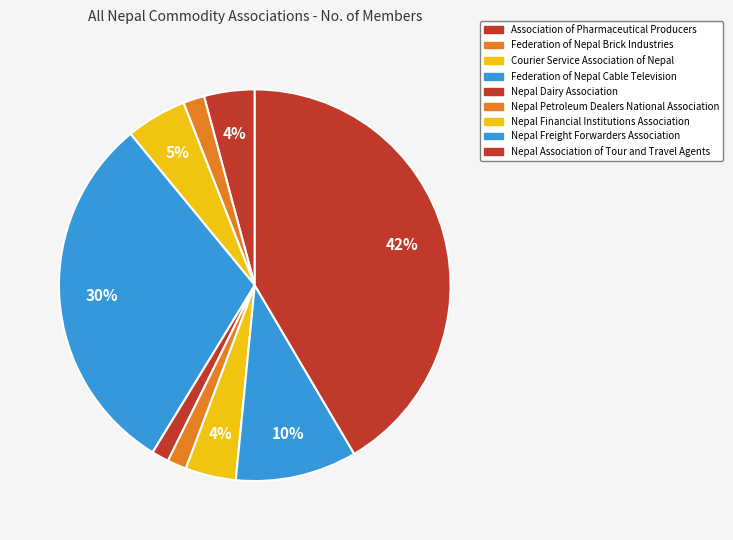

To the nearest percent, what is the difference between the largest and smallest slice percentages?

40%